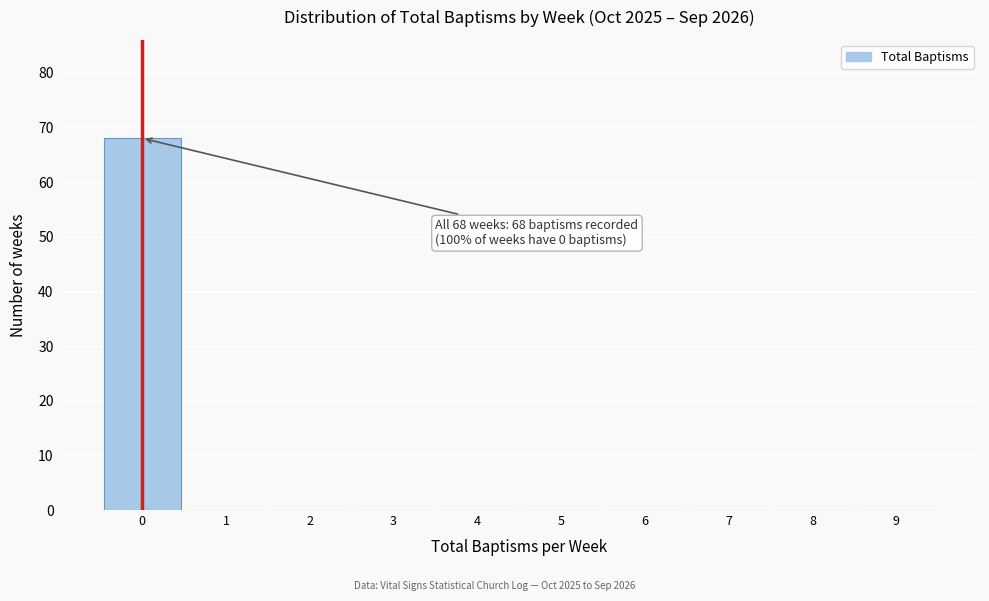

Over which range of the x-axis is the bar tallest?

-0.5 to 0.5